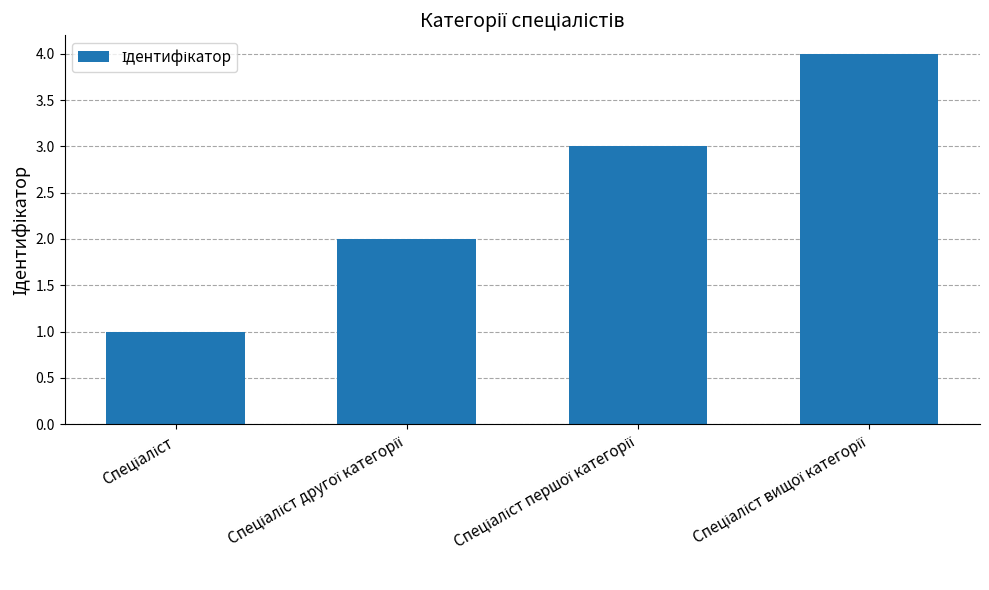

Count the values in the range 2 to 4.

3